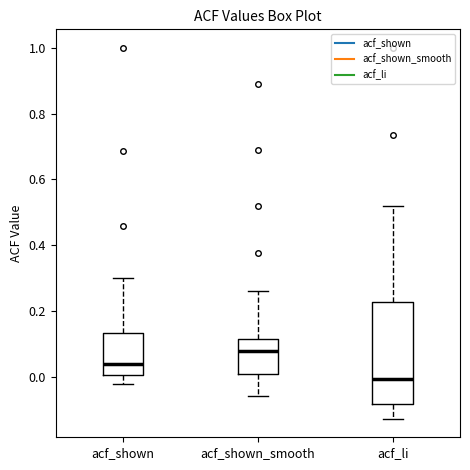

Reading left to right, transcribe this box plot: for each box, give where its median line is, the range the box spans, and where its two whiskers end, as read against the y-axis. The values are not printed on the chart, so give them approximately, as read against the axis.

acf_shown: median 0.04, box 0.00 to 0.14, whiskers -0.02 to 0.30
acf_shown_smooth: median 0.08, box 0.00 to 0.12, whiskers -0.06 to 0.26
acf_li: median 0.00, box -0.08 to 0.22, whiskers -0.12 to 0.52